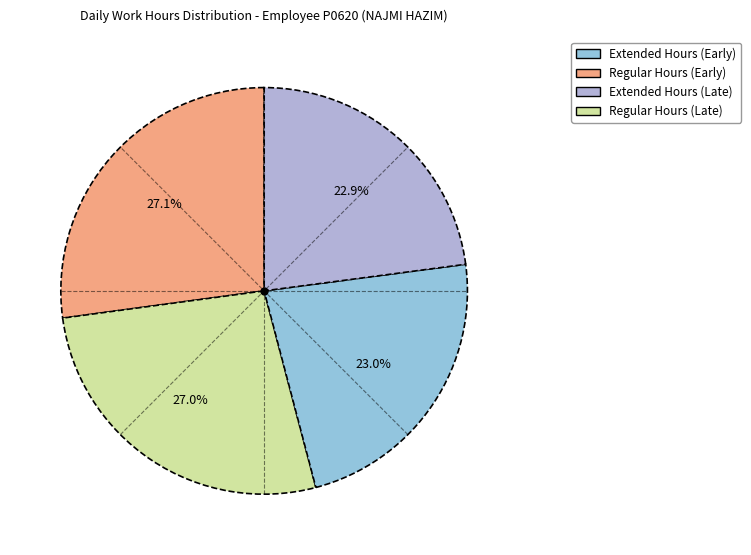

Count the number of slices in the pie.

4